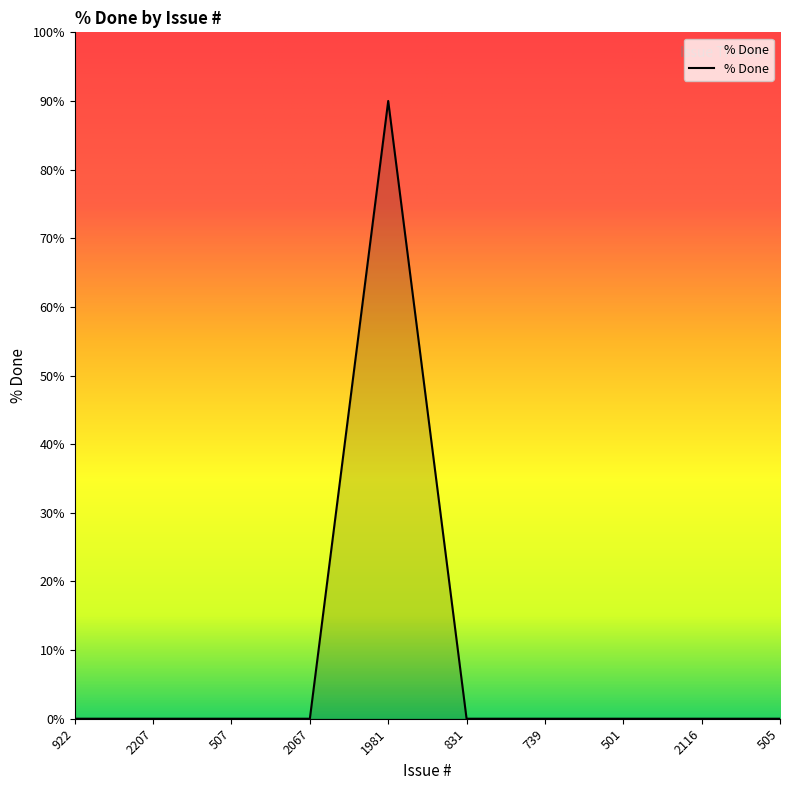

What is the difference between the values at 2116 and 1981?

90